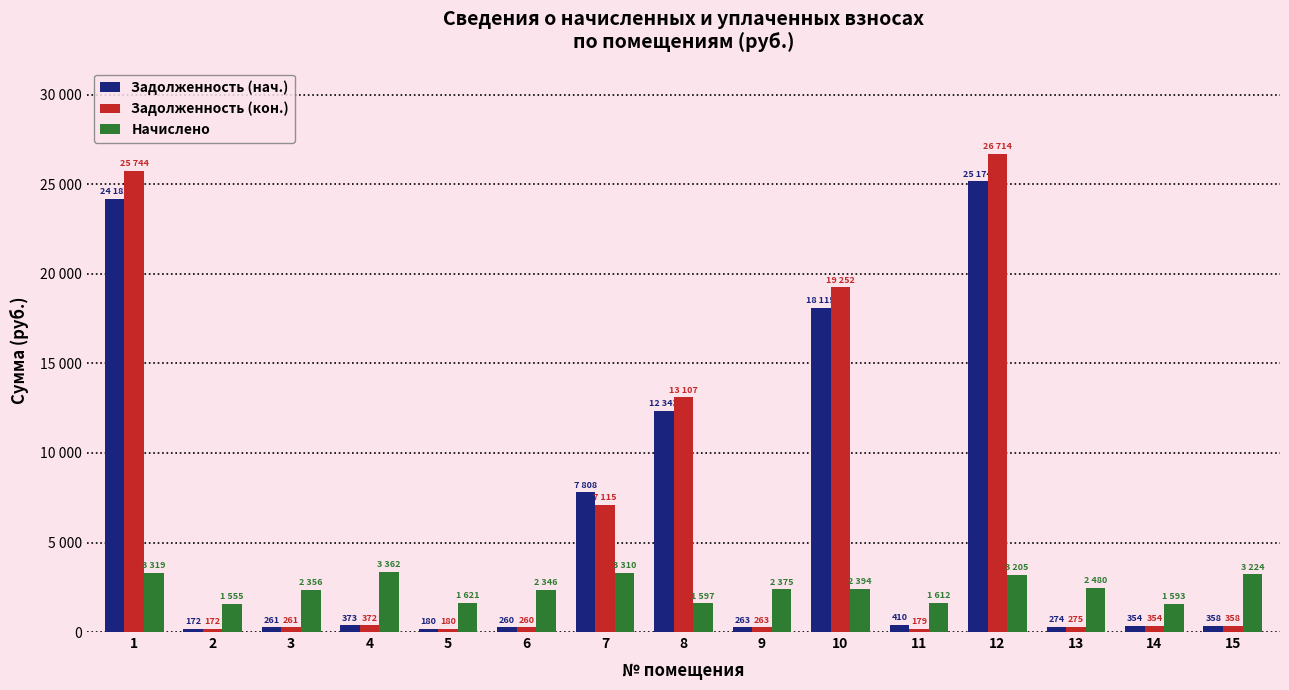

What is the difference between the second highest and second lowest values in the Задолженность (кон.) series?

25565.7